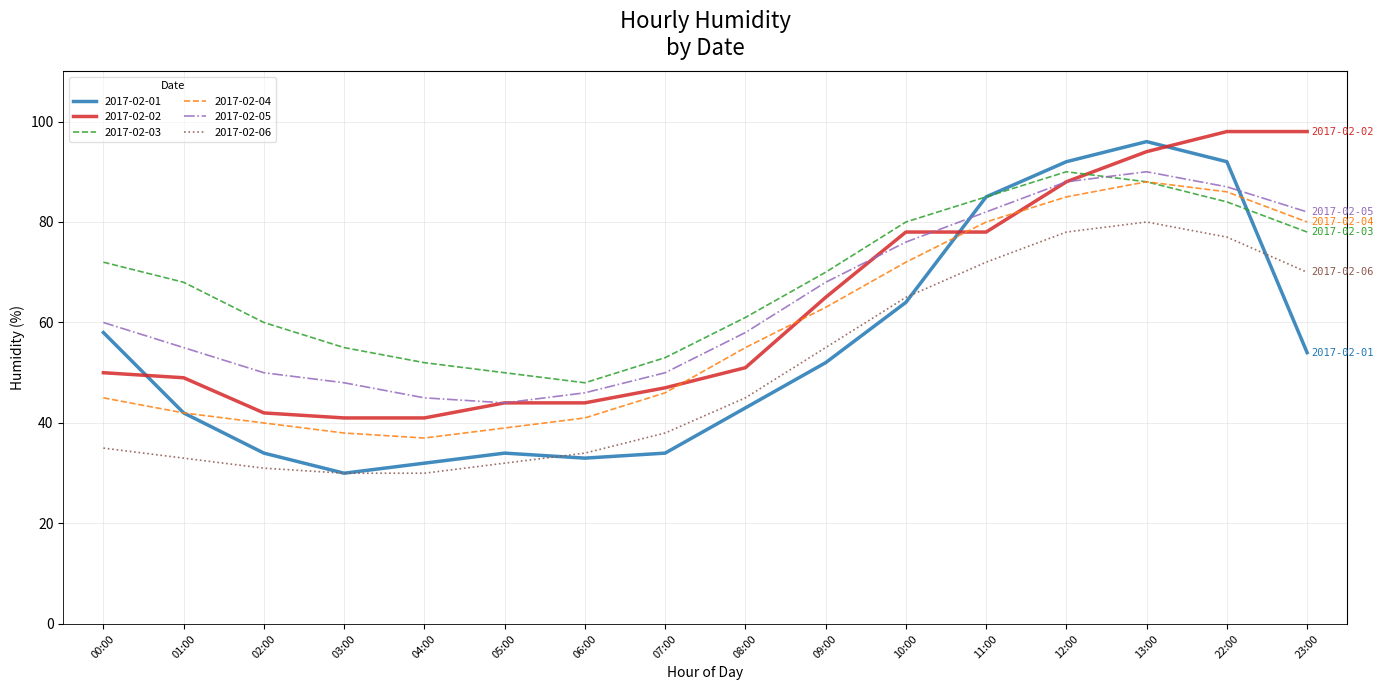

What position from the left is 01:00?

2